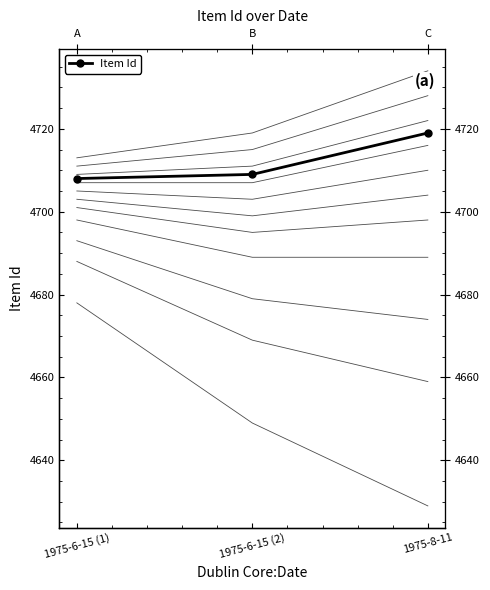

The value at 1975-6-15 (2) is 8429. True or false?

False